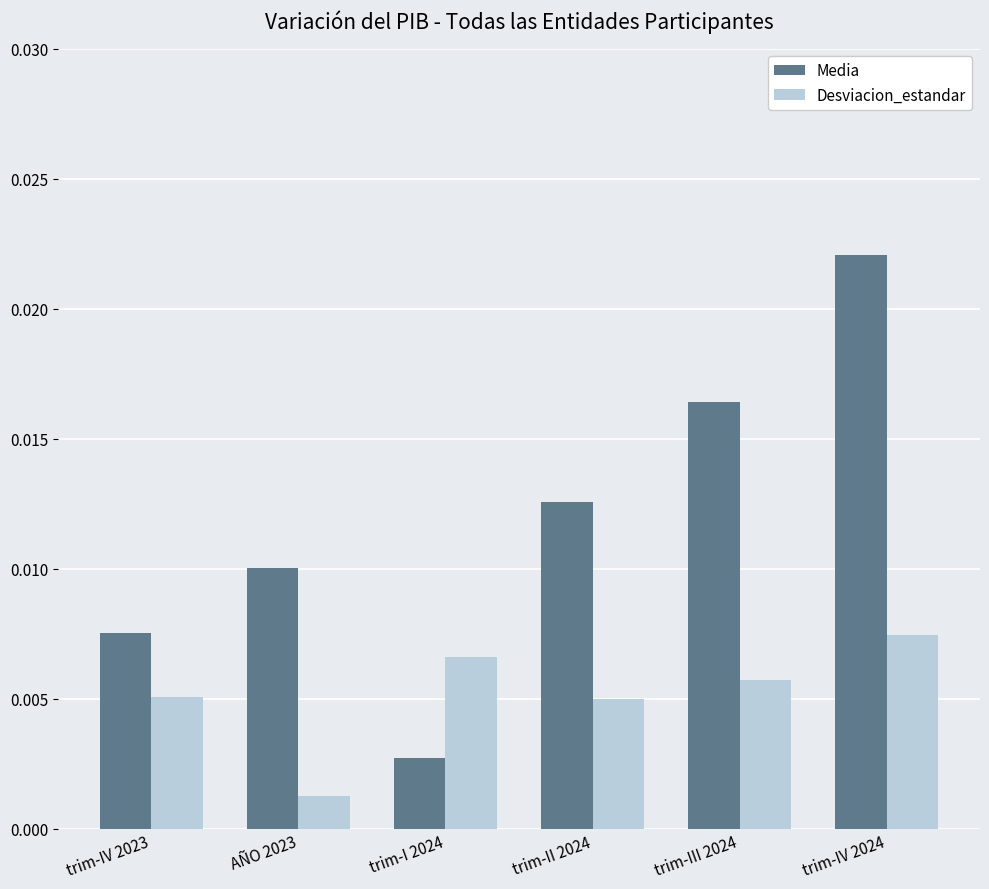

List the series in order of their overall mean, highest first.

Media, Desviacion_estandar